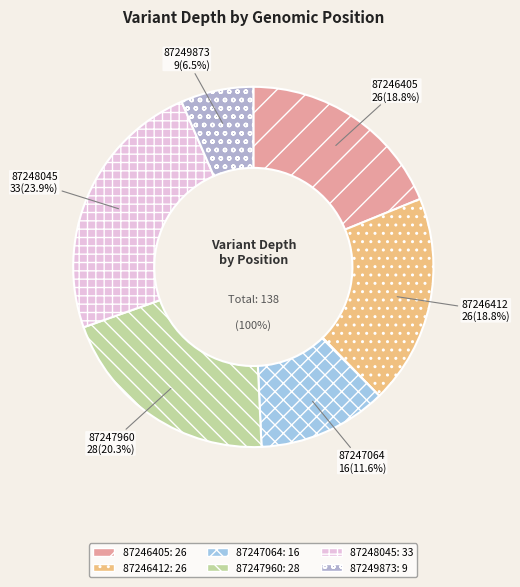

The 87248045 slice represents 24% of the pie. True or false?

True